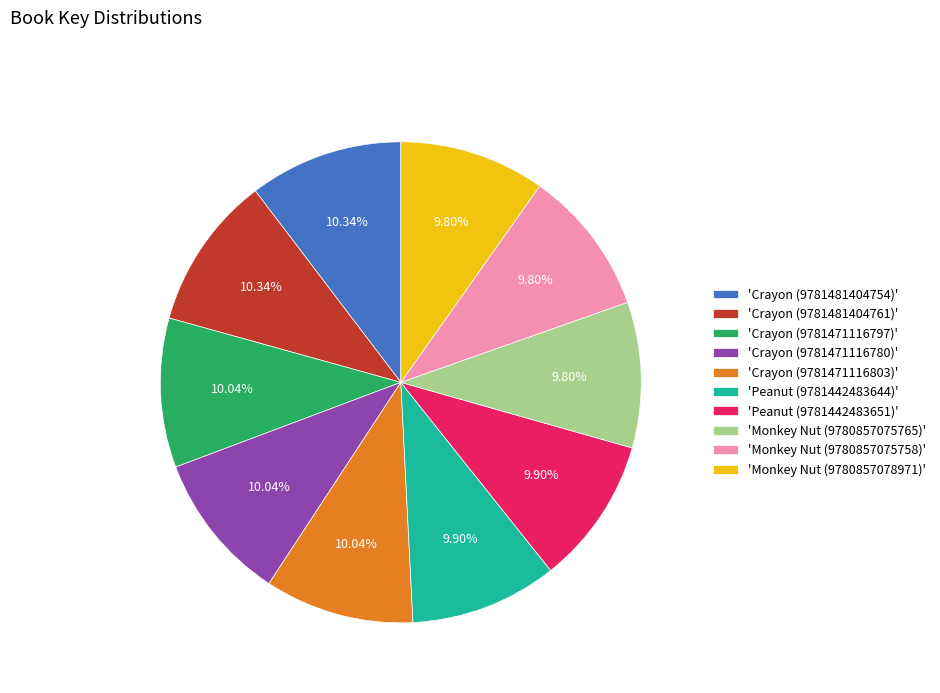

Does 'Crayon (9781481404761)' account for over 50% of the chart?

No